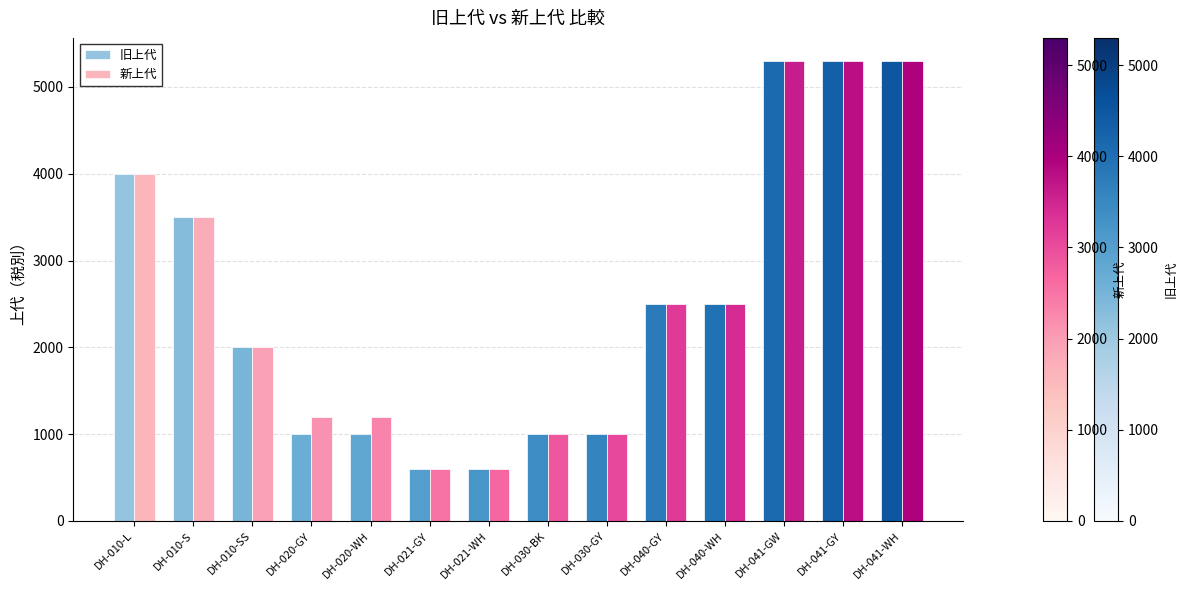

True or false: 旧上代 has a value of 5300 at DH-041-WH.

True